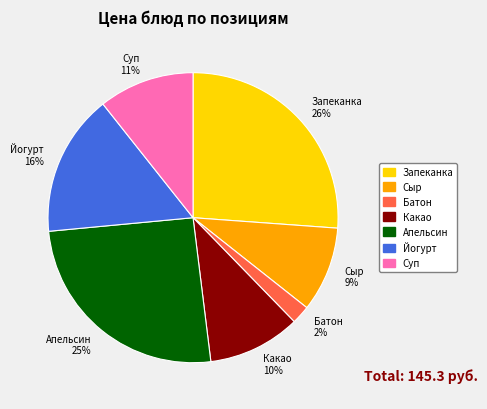

Count the number of slices in the pie.

7